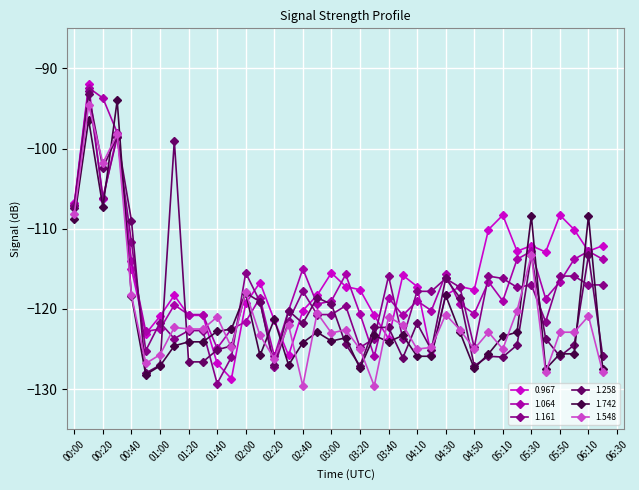

True or false: 0.967 has more than 1 points higher than both neighbors.

True